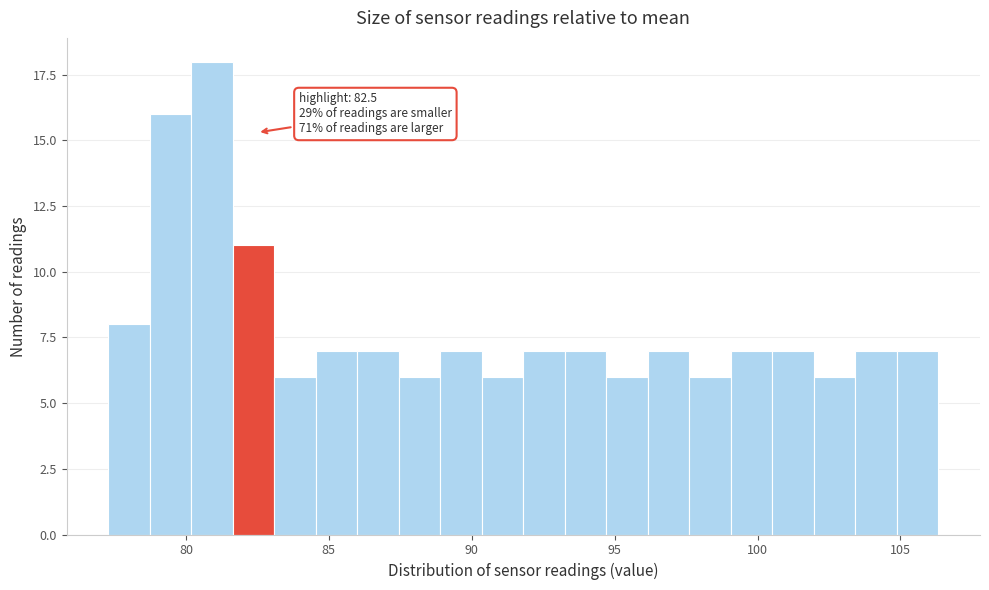

Read against the x-axis, roughly where is the centre of the tallest bar?

81.0